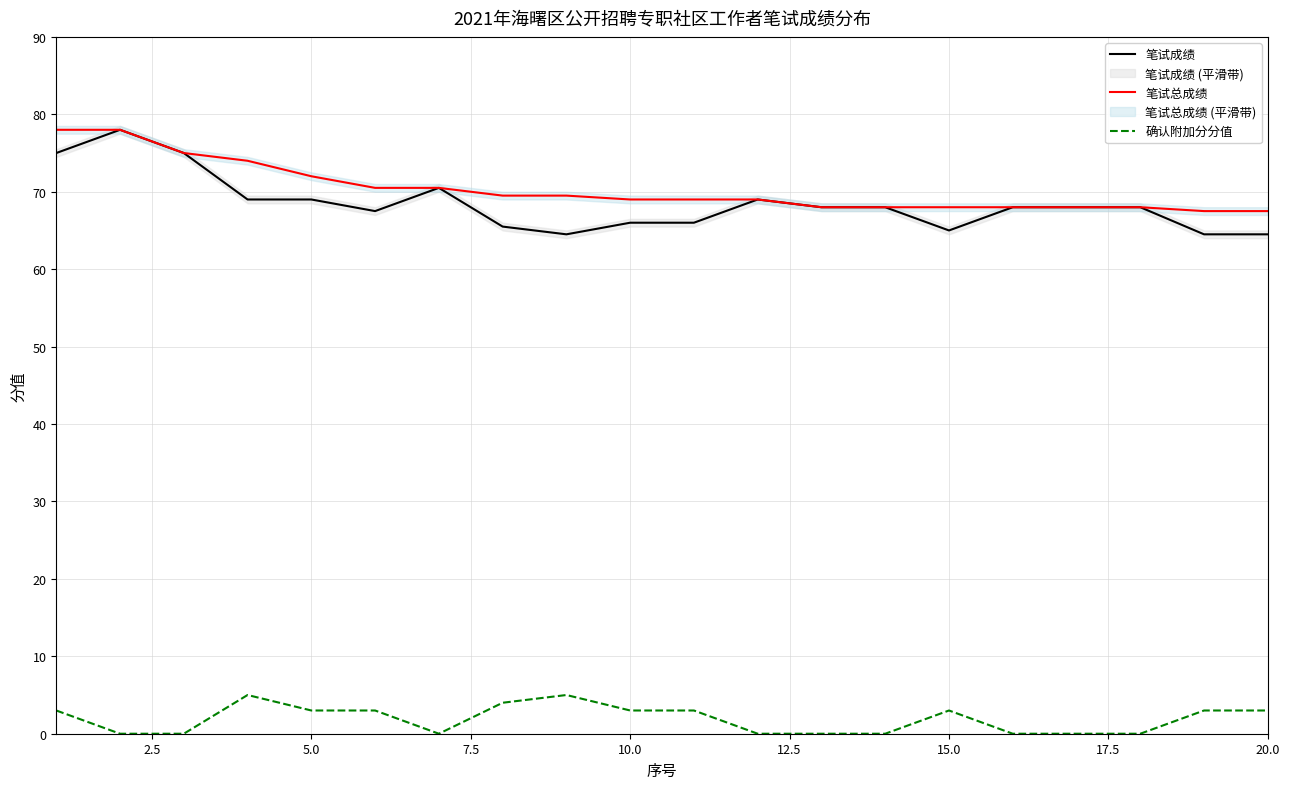

Read the 笔试成绩 value at 20.0.

64.5